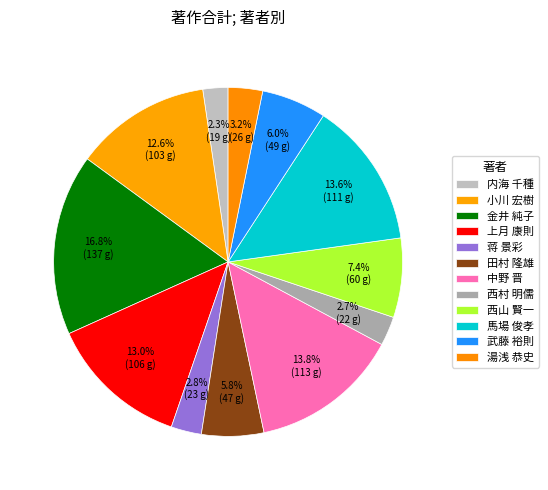

To the nearest percent, what is the combined percentage of 中野 晋 and 田村 隆雄?

20%